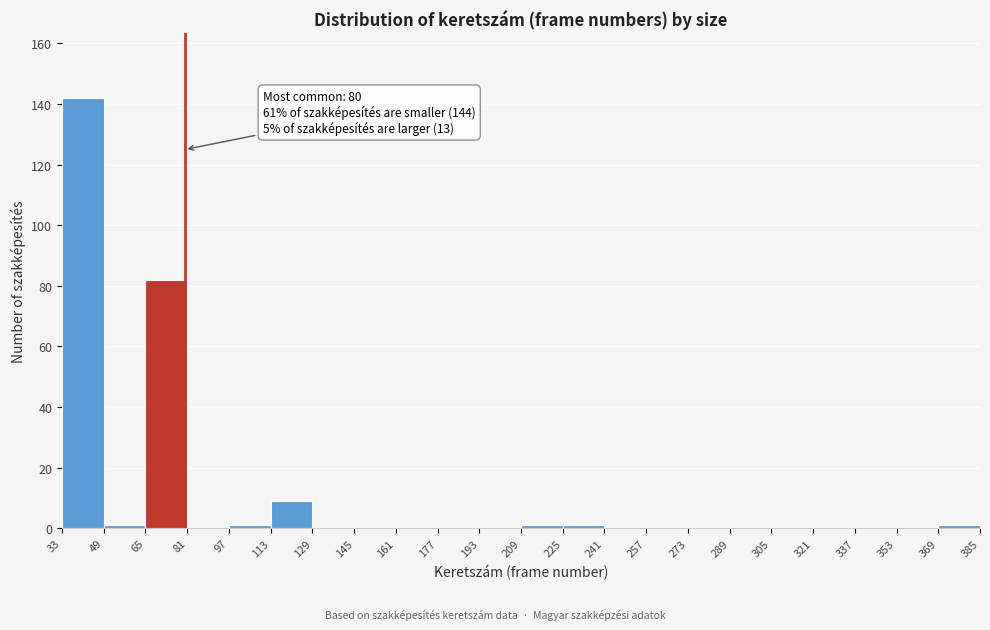

Which range on the x-axis has the tallest bar?

33 to 49